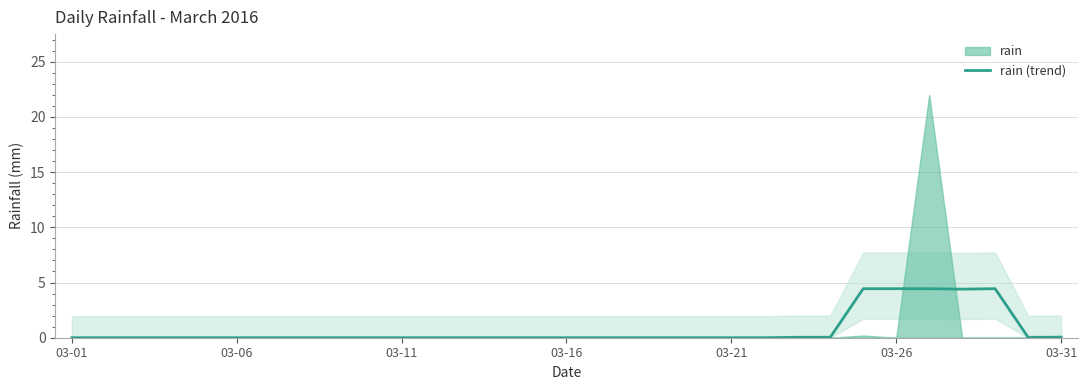

True or false: there are more than 1 points higher than both neighbors.

False